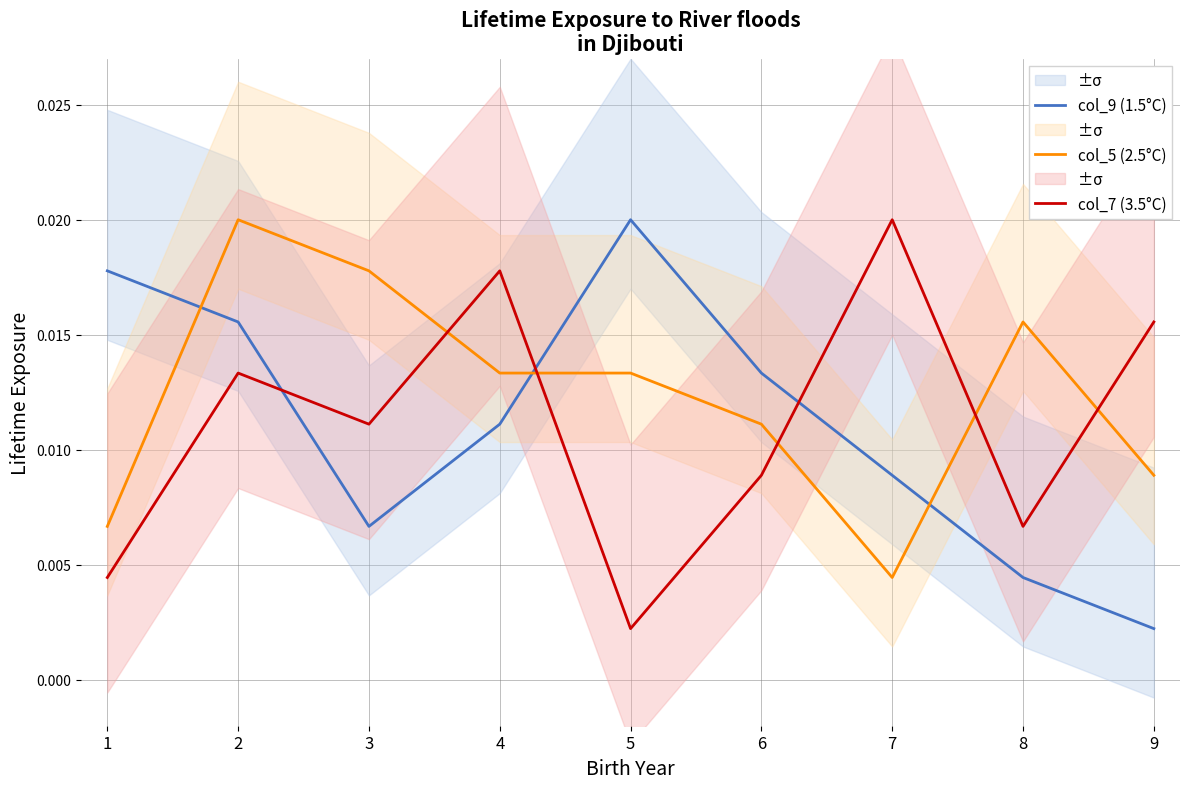

At how many categories does at least one series exceed 0?

9